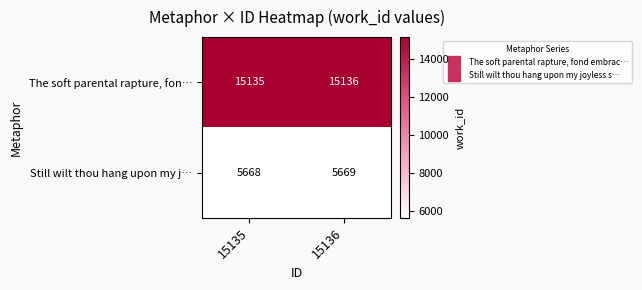

What is the difference between the highest and lowest values at 15135?

9467